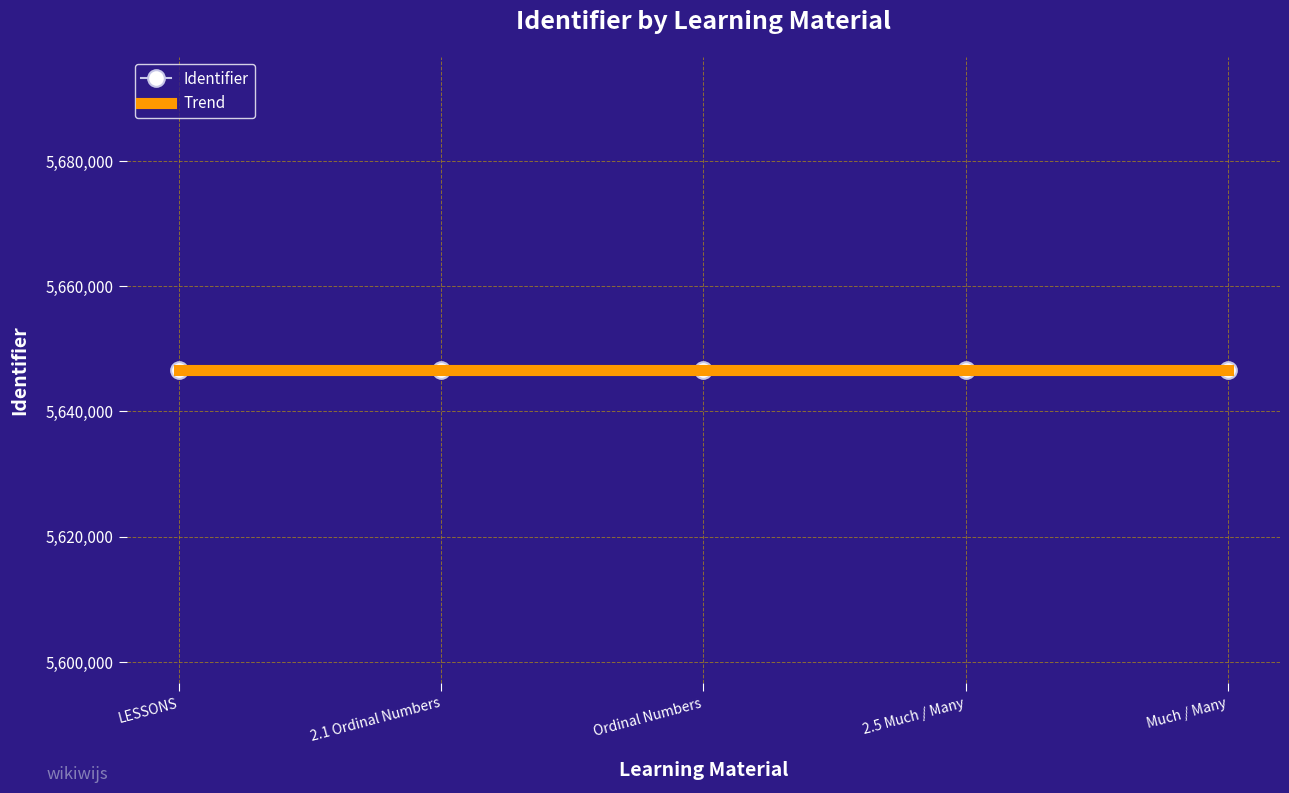

True or false: the data shows 9826761 at Ordinal Numbers.

False